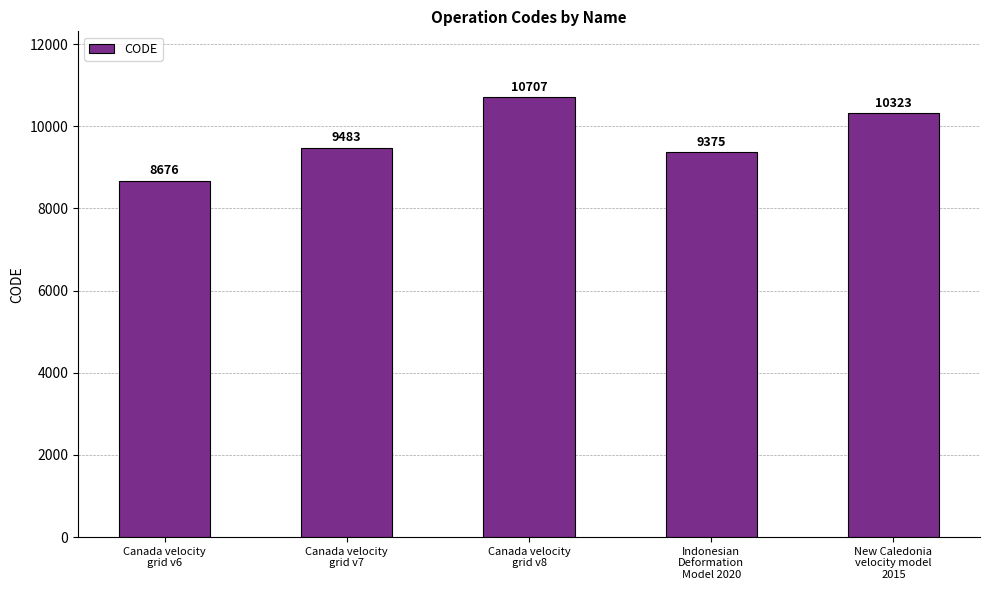

What is the label of the 5th bar from the right?

Canada velocity
grid v6